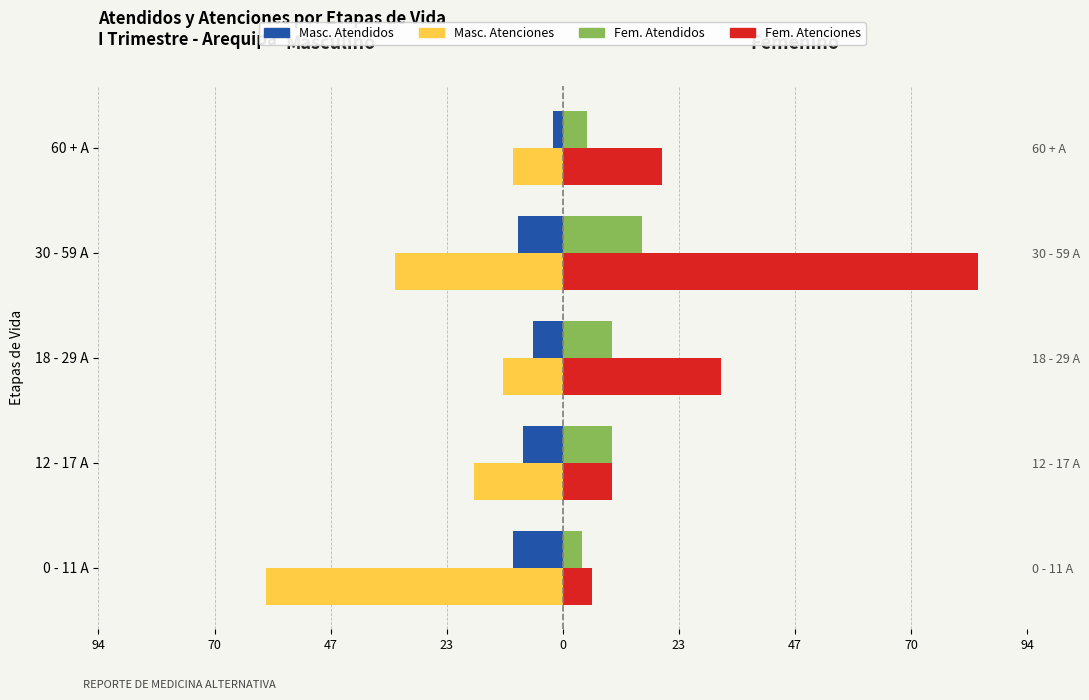

At how many categories does at least one series exceed -54?

5